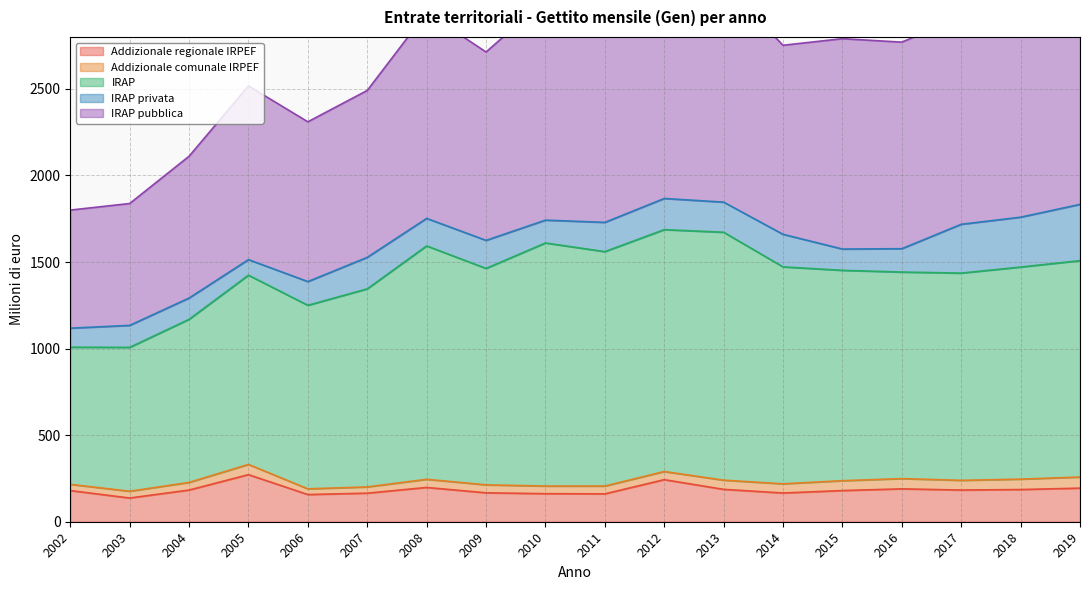

What is the lowest value of the Addizionale regionale IRPEF series?

137